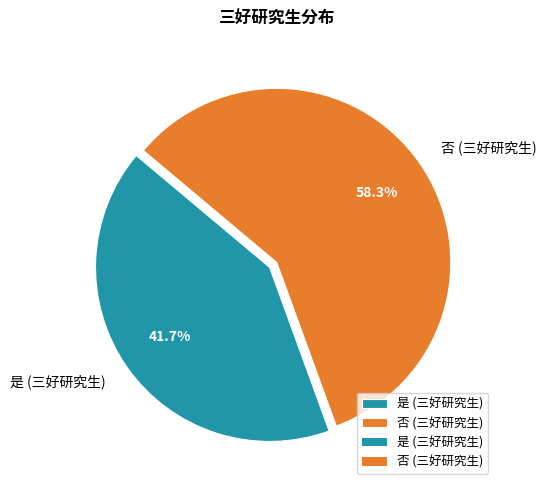

What is the smallest slice in the pie chart?

是 (三好研究生)